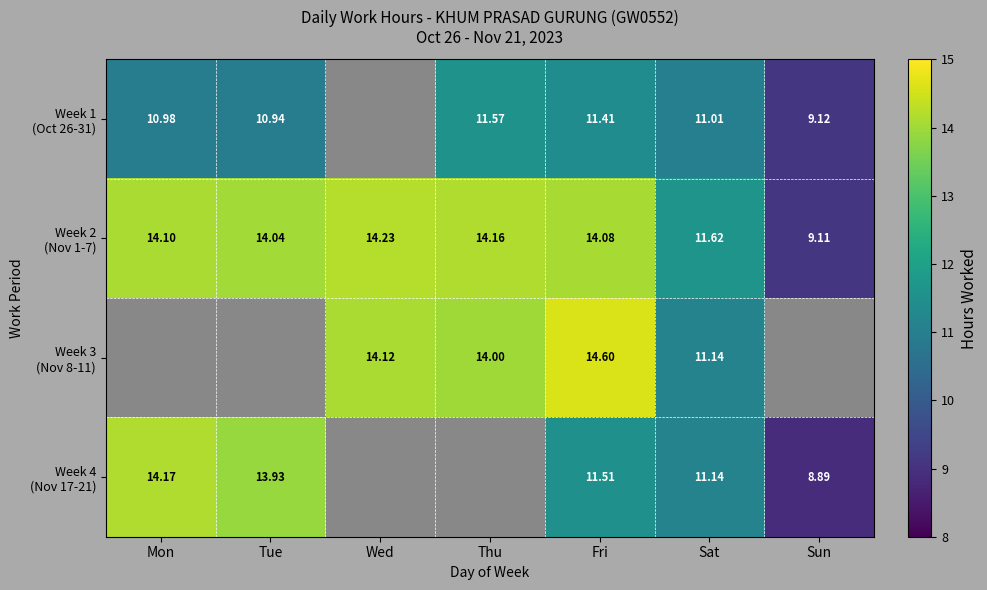

At which category does the chart reach its peak across all series?

Fri